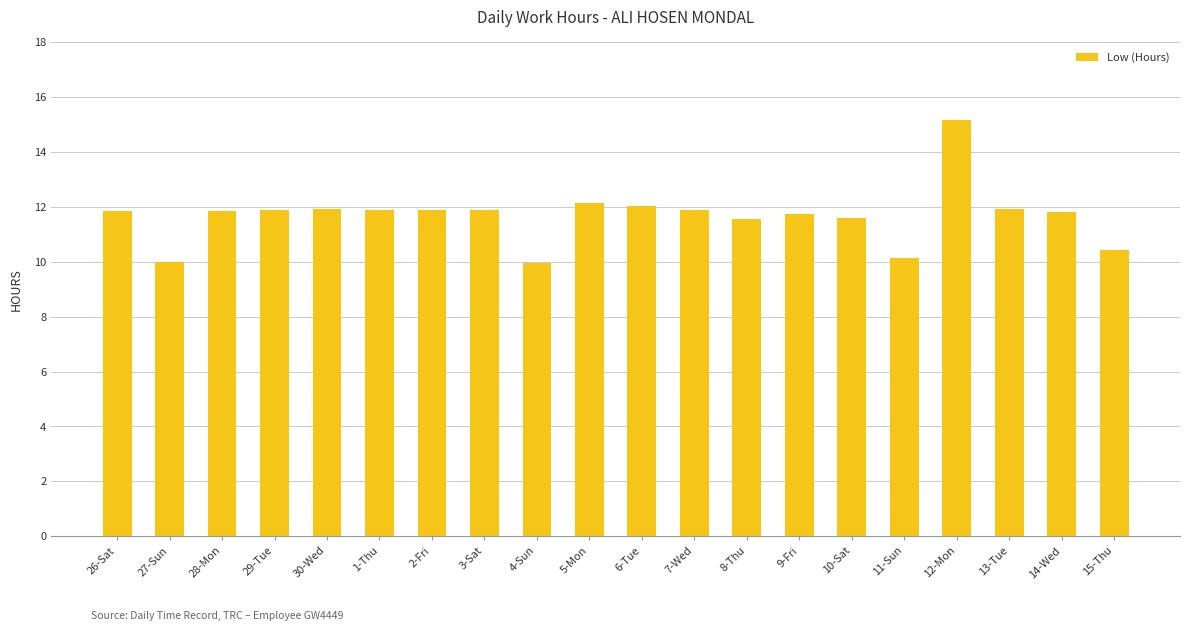

How many values are below 11?

4